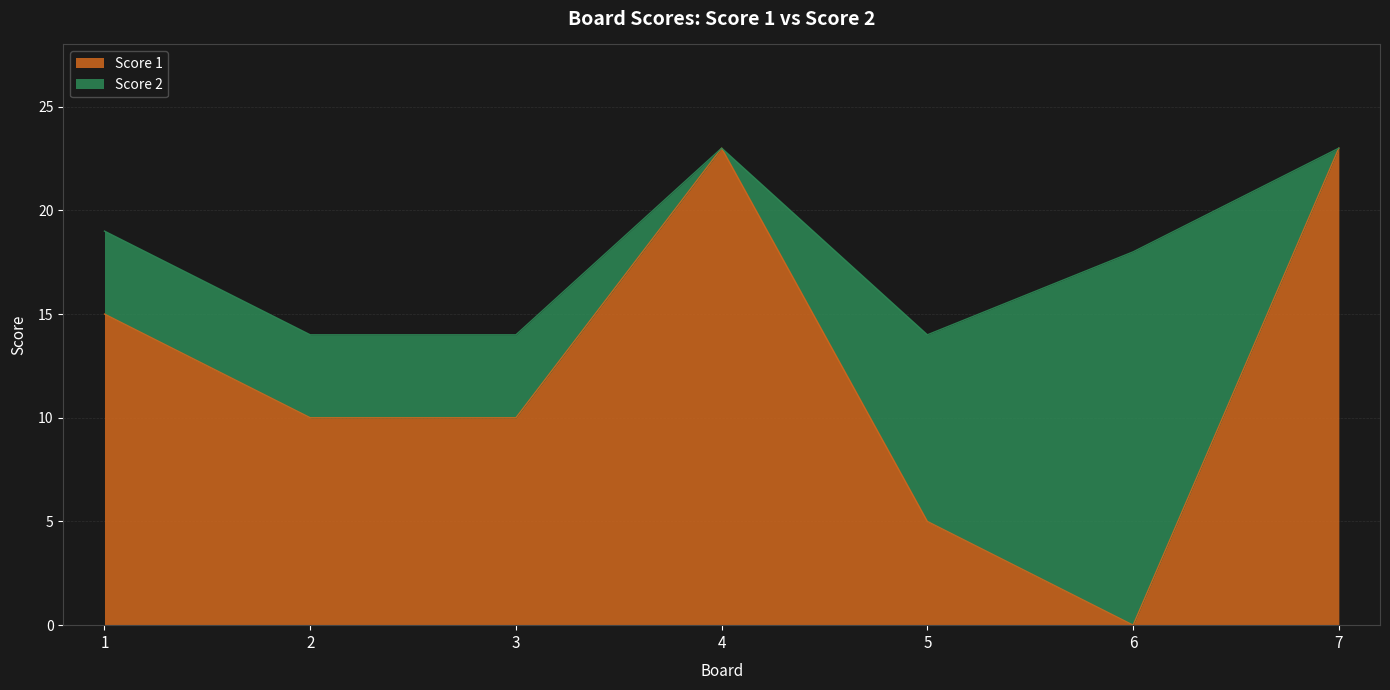

How many positive values are there?

6